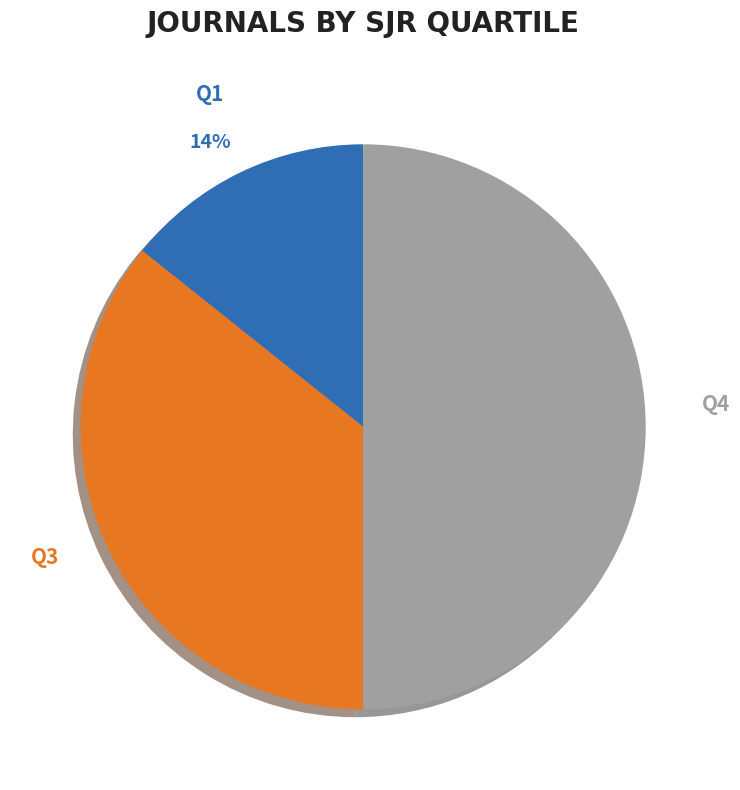

To the nearest percent, what is the average slice percentage?

33%